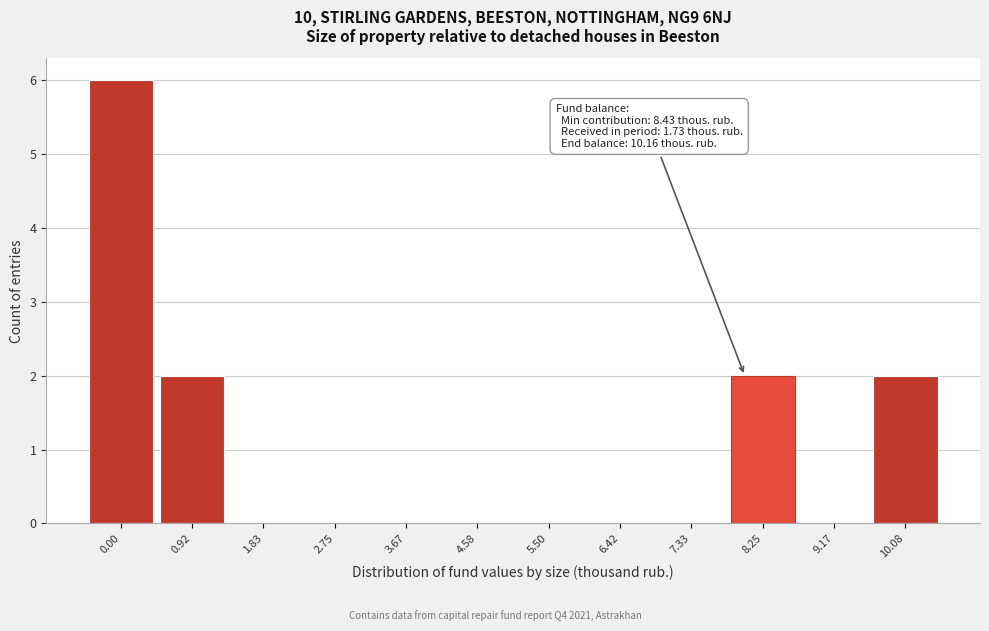

Reading left to right, extract all data points from this chart.

0.00=6	0.92=2	1.83=0	2.75=0	3.67=0	4.58=0	5.50=0	6.42=0	7.33=0	8.25=2	9.17=0	10.08=2